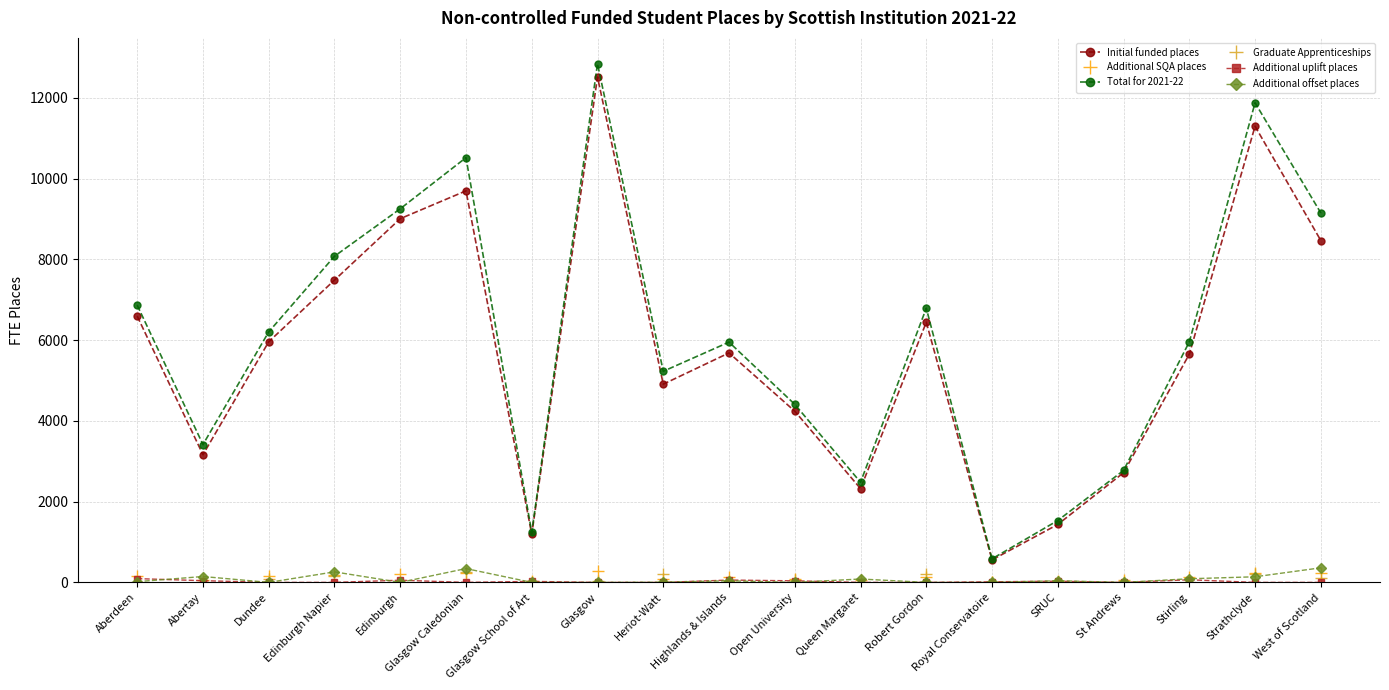

At which category is the sum across all series the highest?

Glasgow